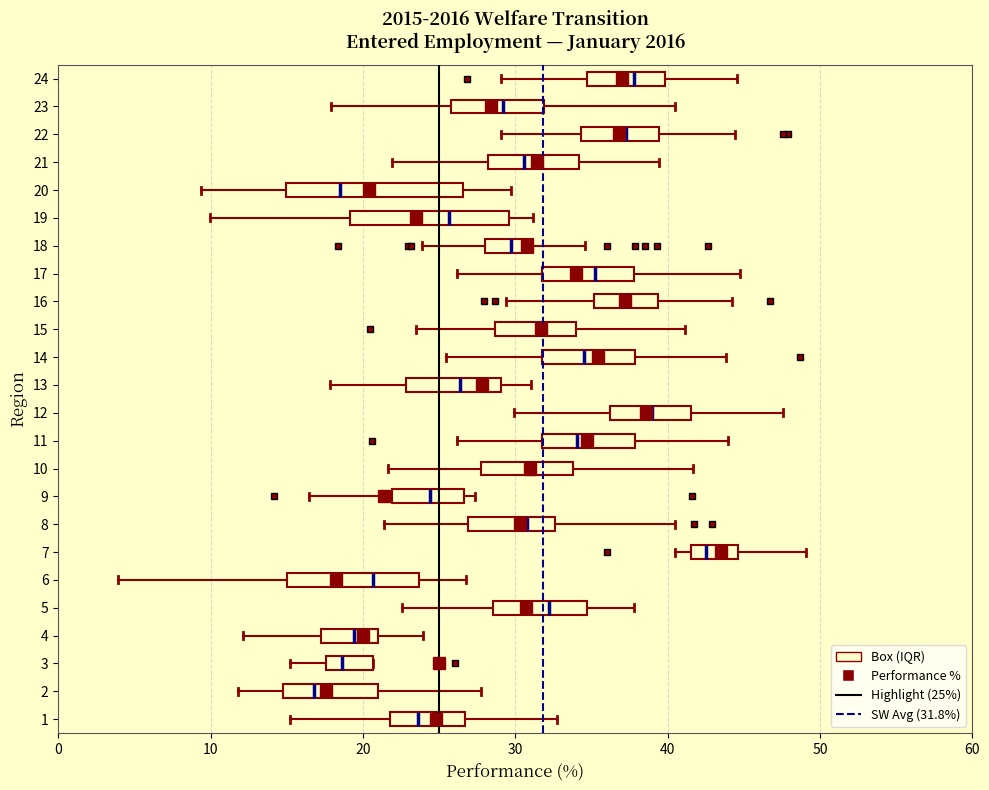

Which box has the furthest to the left median line?

2